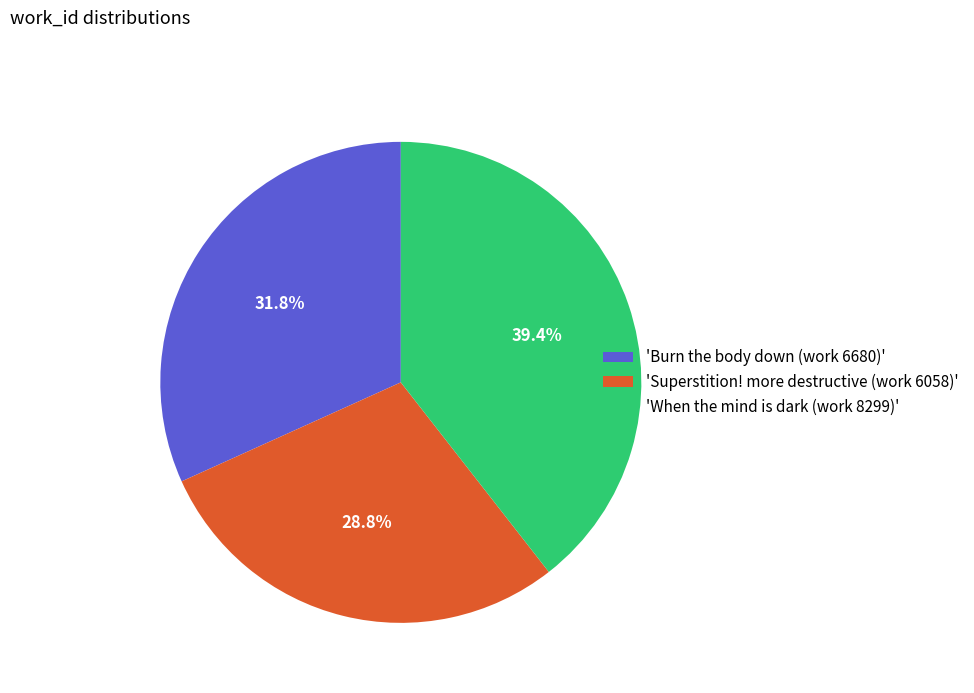

How much of the chart is everything except 'Burn the body down (work 6680)'?

68.2%